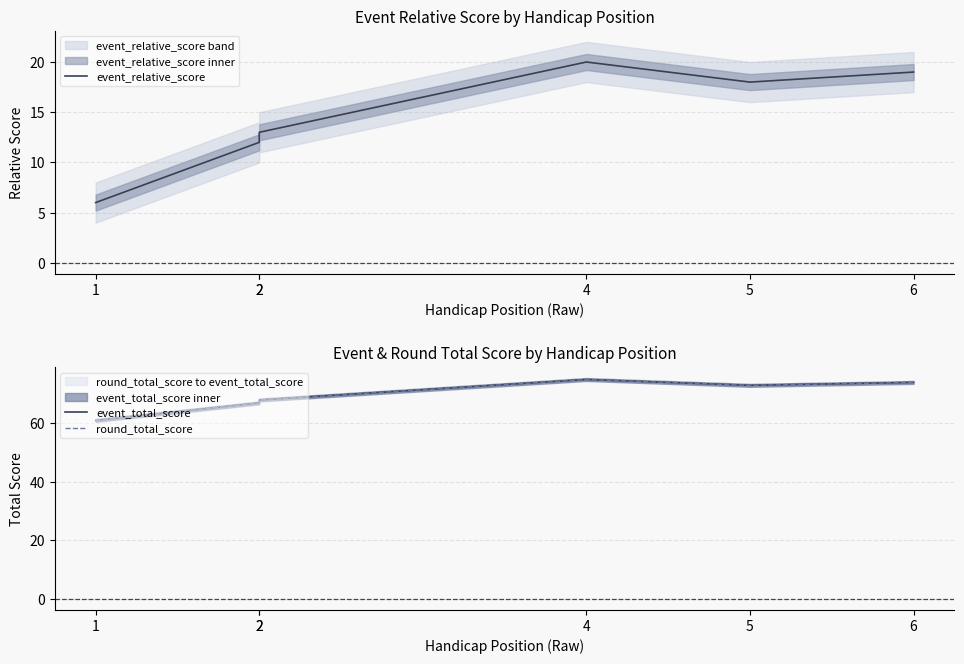

Reading left to right, list all the values displayed in this chart.

event_relative_score: 1=6	2=12	2=13	4=20	5=18	6=19
event_total_score: 1=61	2=67	2=68	4=75	5=73	6=74
round_total_score: 1=61	2=67	2=68	4=75	5=73	6=74